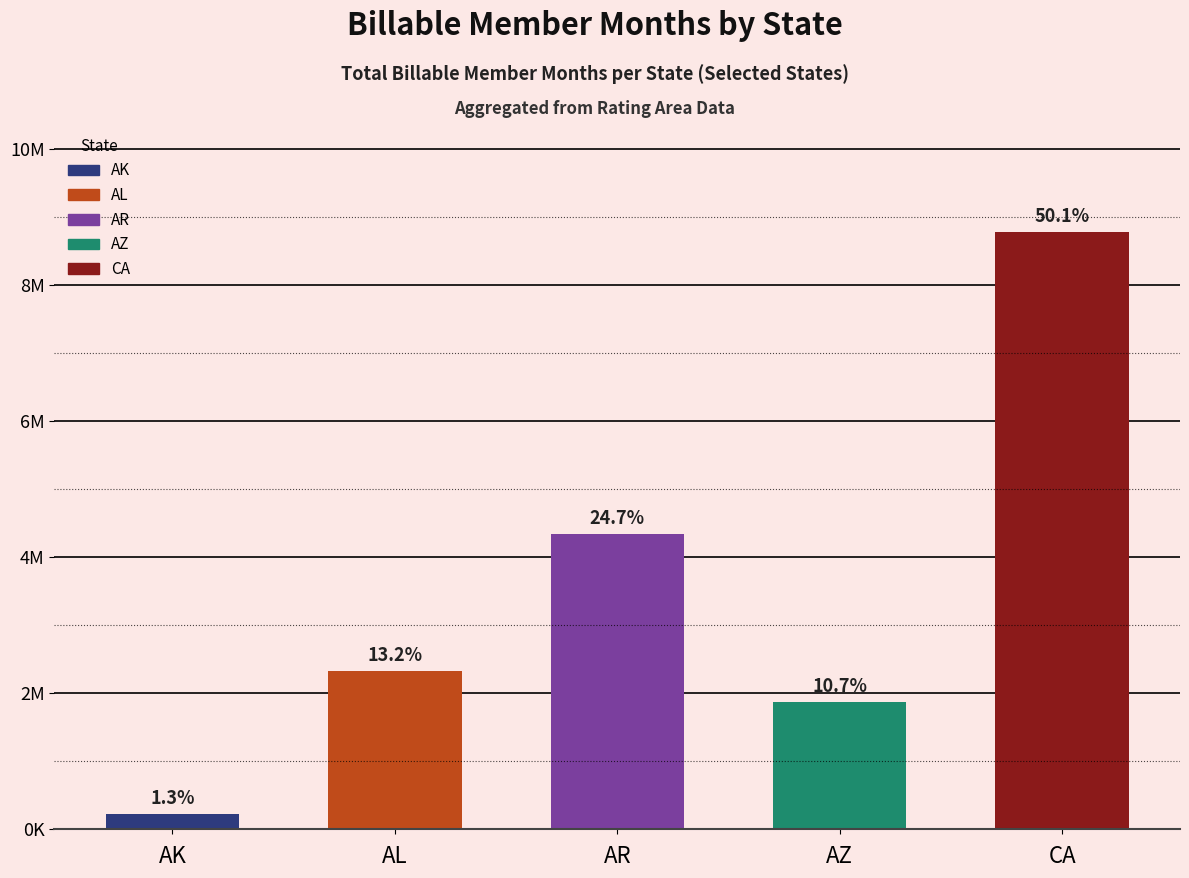

Reading left to right, what are all the values shown in this chart?

226778.8	2324061.2	4342416.4	1875951.9	8790821.0